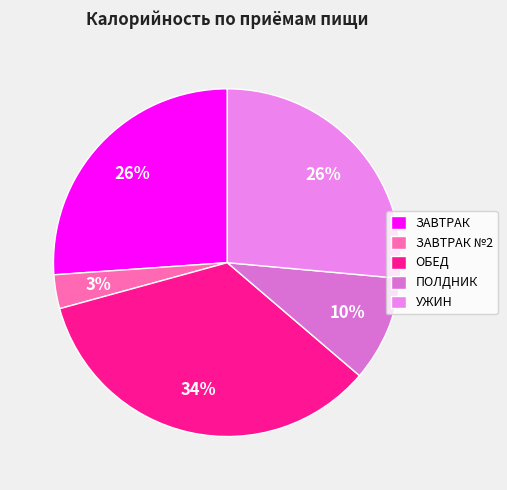

How many slices are in this pie chart?

5